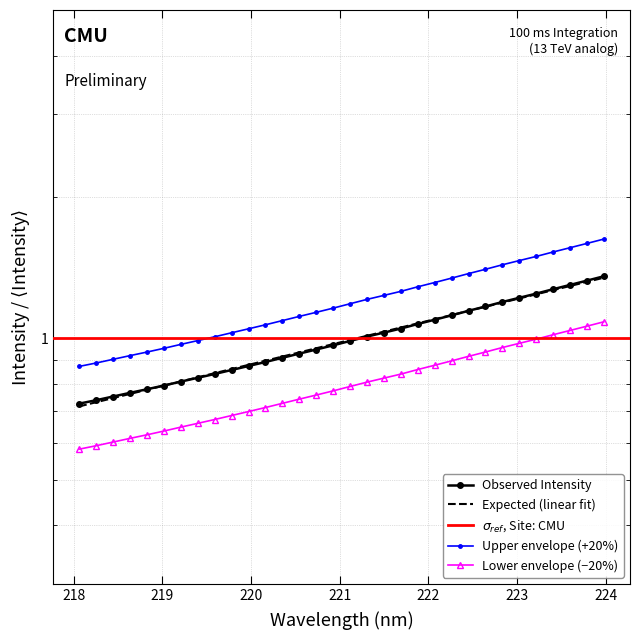

What is the label of the 29th point from the right?

218.6332